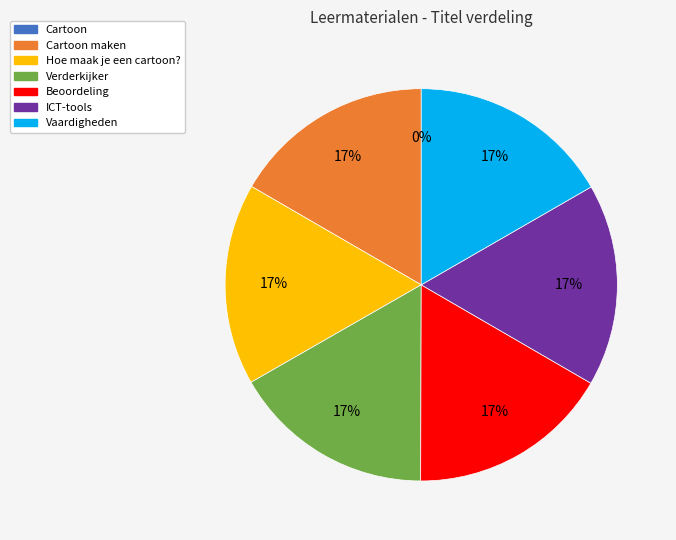

Do Vaardigheden and Verderkijker together represent more than half of the pie?

No